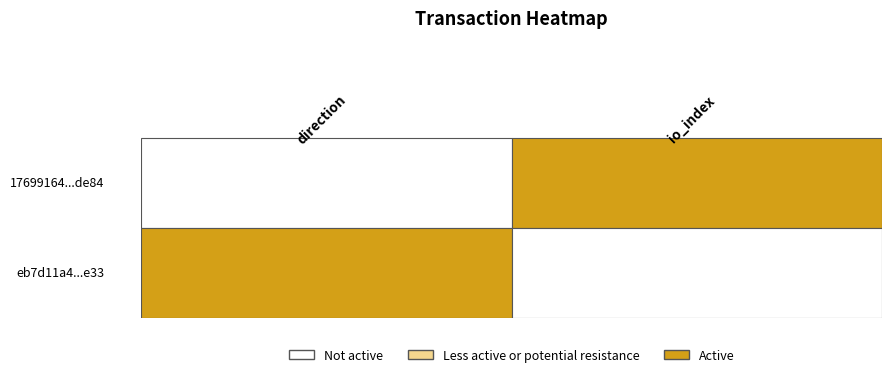

What is the sum of the 17699164818184e460f44f3821d4da84f69de84 values at direction and io_index?

2806